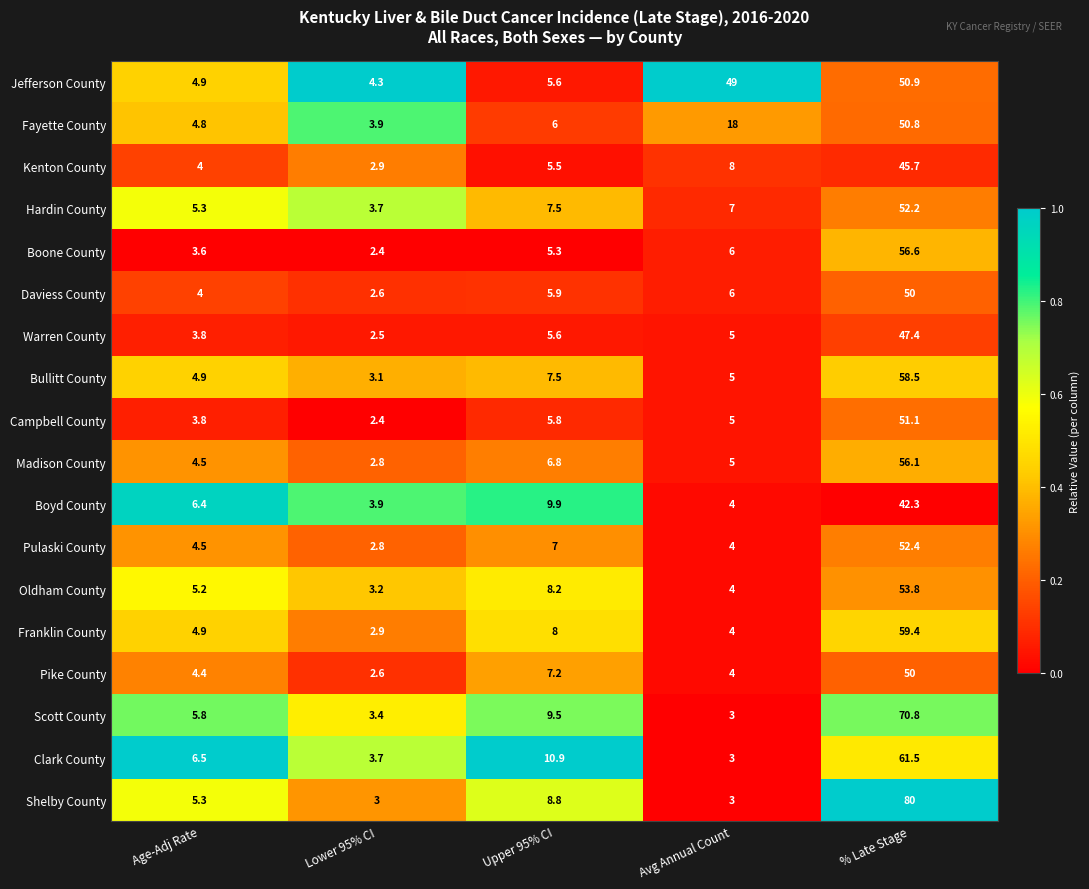

Read the Boone County value at Age-Adj Rate.

3.6